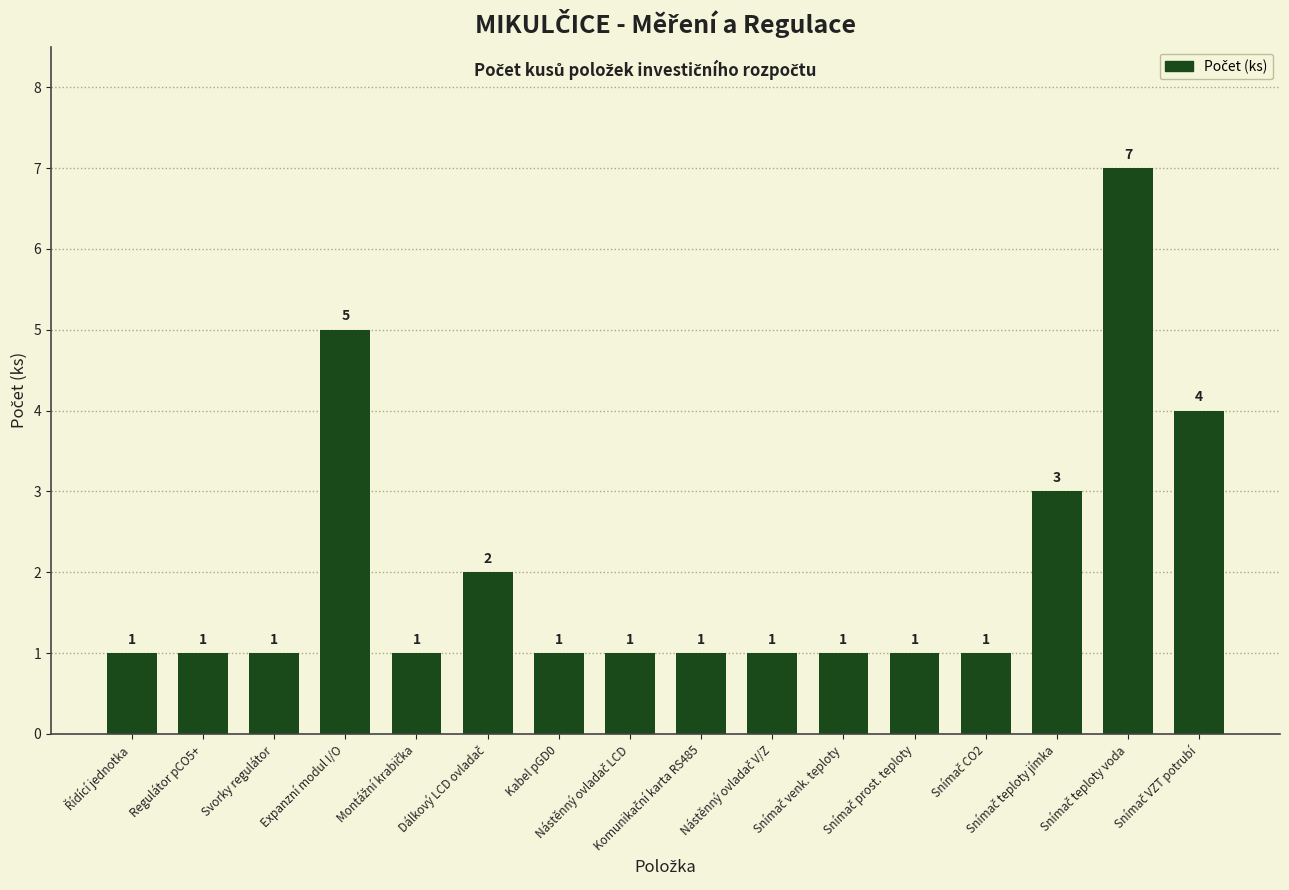

What is the value of the 8th bar from the left?

1